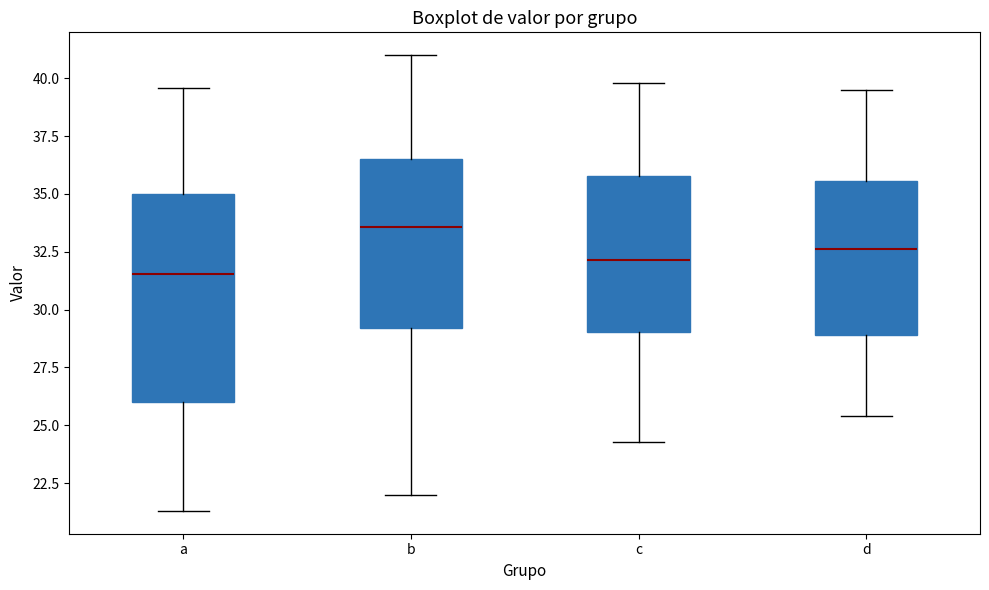

Reading left to right, transcribe this box plot: for each box, give where its median line is, the range the box spans, and where its two whiskers end, as read against the y-axis. The values are not printed on the chart, so give them approximately, as read against the axis.

a: median 31.5, box 26.0 to 35.0, whiskers 21.5 to 39.5
b: median 33.5, box 29.0 to 36.5, whiskers 22.0 to 41.0
c: median 32.0, box 29.0 to 36.0, whiskers 24.5 to 40.0
d: median 32.5, box 29.0 to 35.5, whiskers 25.5 to 39.5